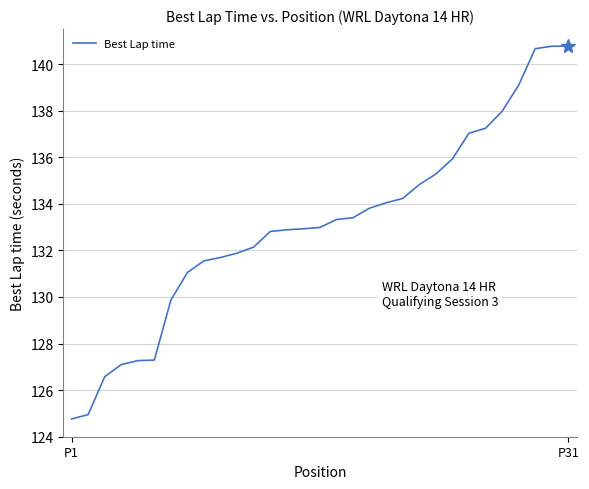

What is the maximum value shown in the chart?

140.8